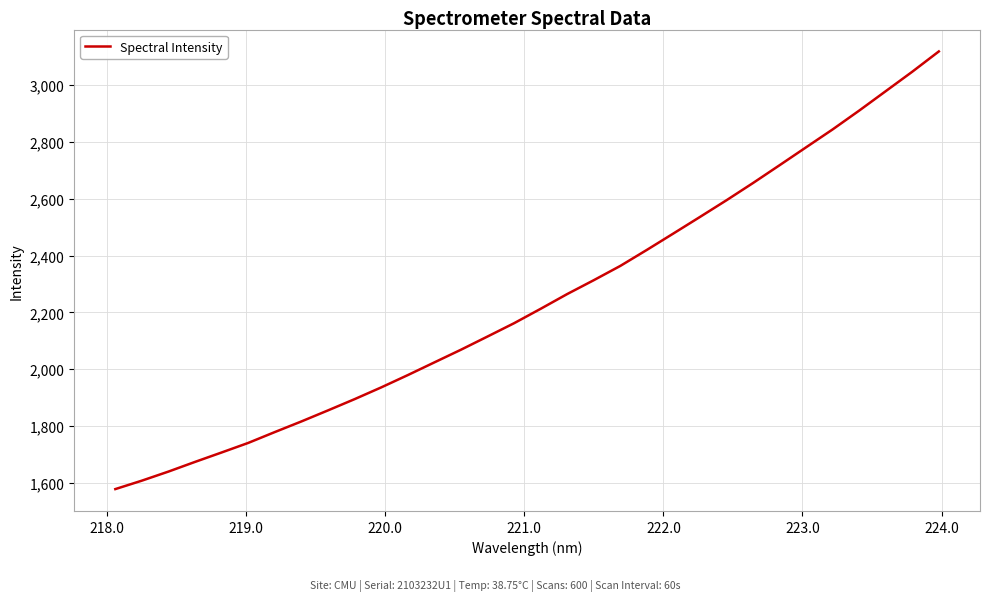

What is the maximum value shown in the chart?

3118.5